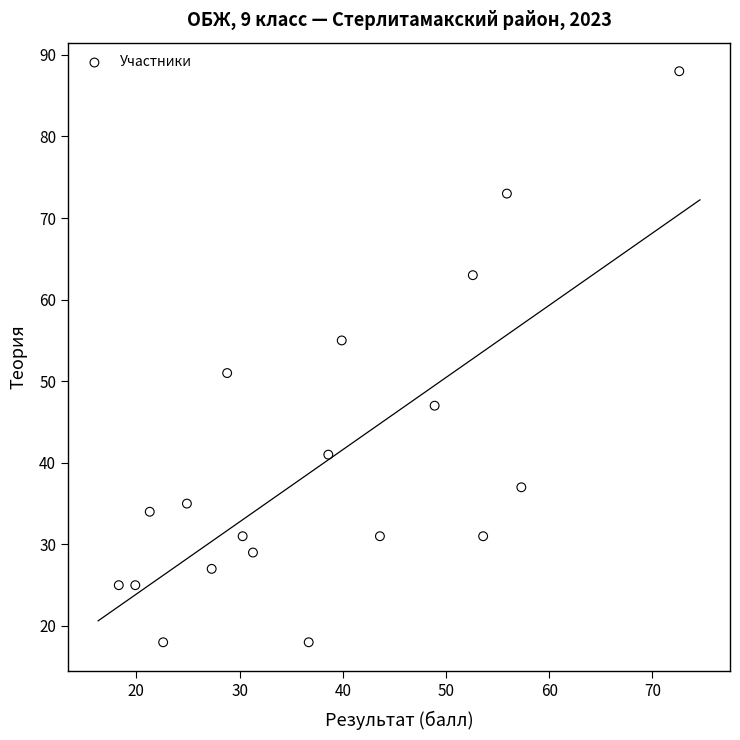

What is the range of Y values (max minus min)?

70